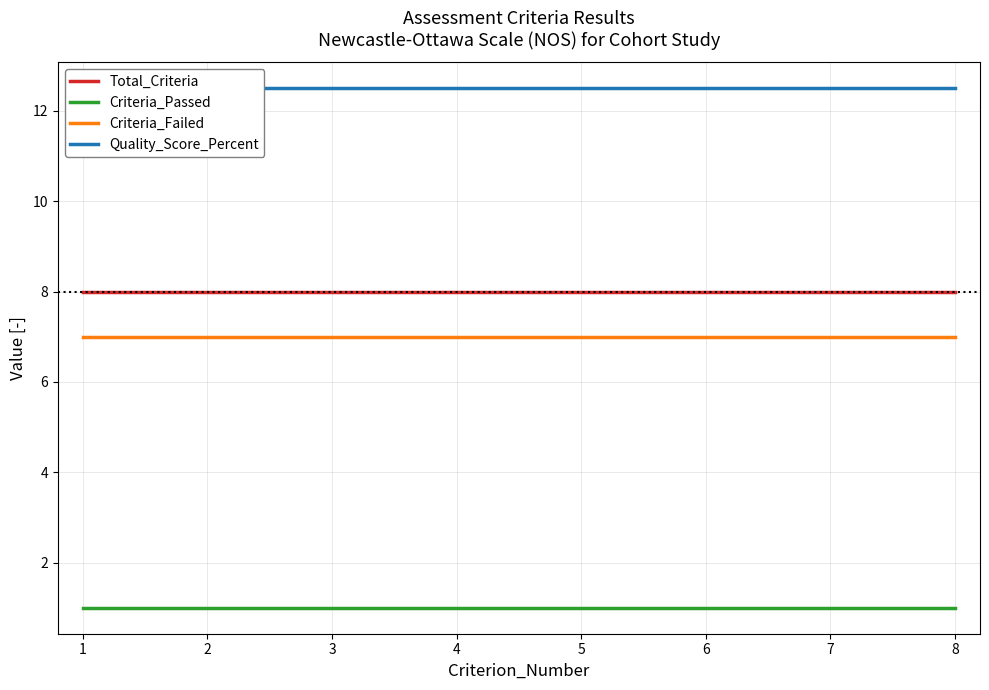

Reading left to right, extract all data points from this chart.

Total_Criteria: 1=8.0	2=8.0	3=8.0	4=8.0	5=8.0	6=8.0	7=8.0	8=8.0
Criteria_Passed: 1=1.0	2=1.0	3=1.0	4=1.0	5=1.0	6=1.0	7=1.0	8=1.0
Criteria_Failed: 1=7.0	2=7.0	3=7.0	4=7.0	5=7.0	6=7.0	7=7.0	8=7.0
Quality_Score_Percent: 1=12.5	2=12.5	3=12.5	4=12.5	5=12.5	6=12.5	7=12.5	8=12.5